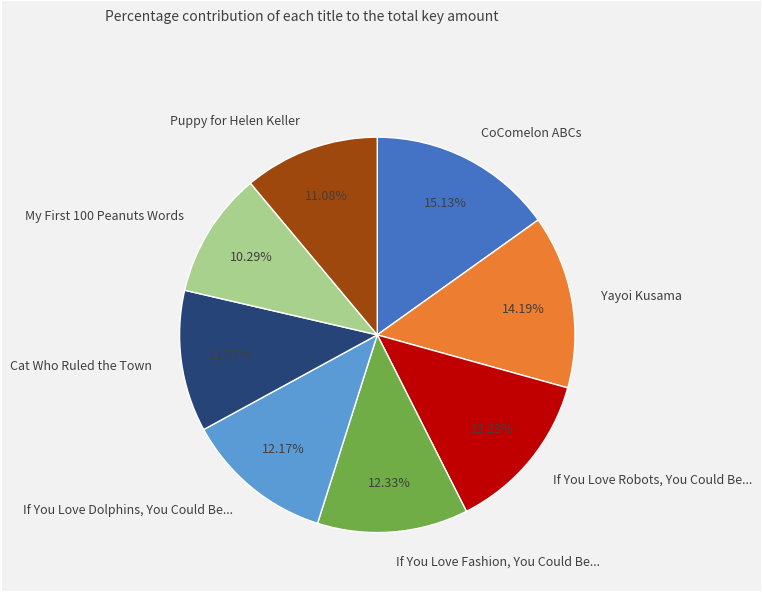

Rank the categories by value from highest to lowest.

CoComelon ABCs, Yayoi Kusama, If You Love Robots, You Could Be..., If You Love Fashion, You Could Be..., If You Love Dolphins, You Could Be..., Cat Who Ruled the Town, Puppy for Helen Keller, My First 100 Peanuts Words